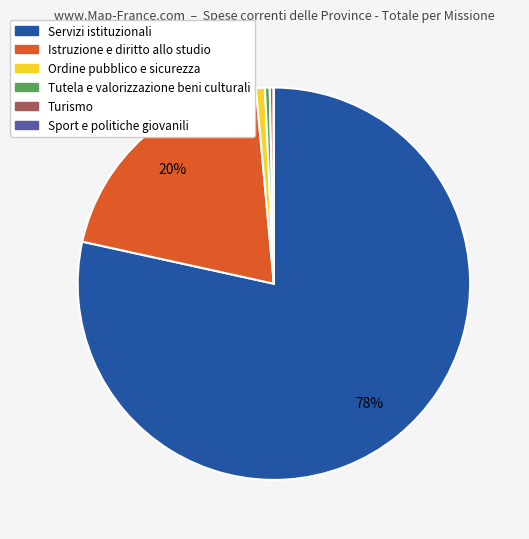

To the nearest percent, what is the average slice percentage?

17%